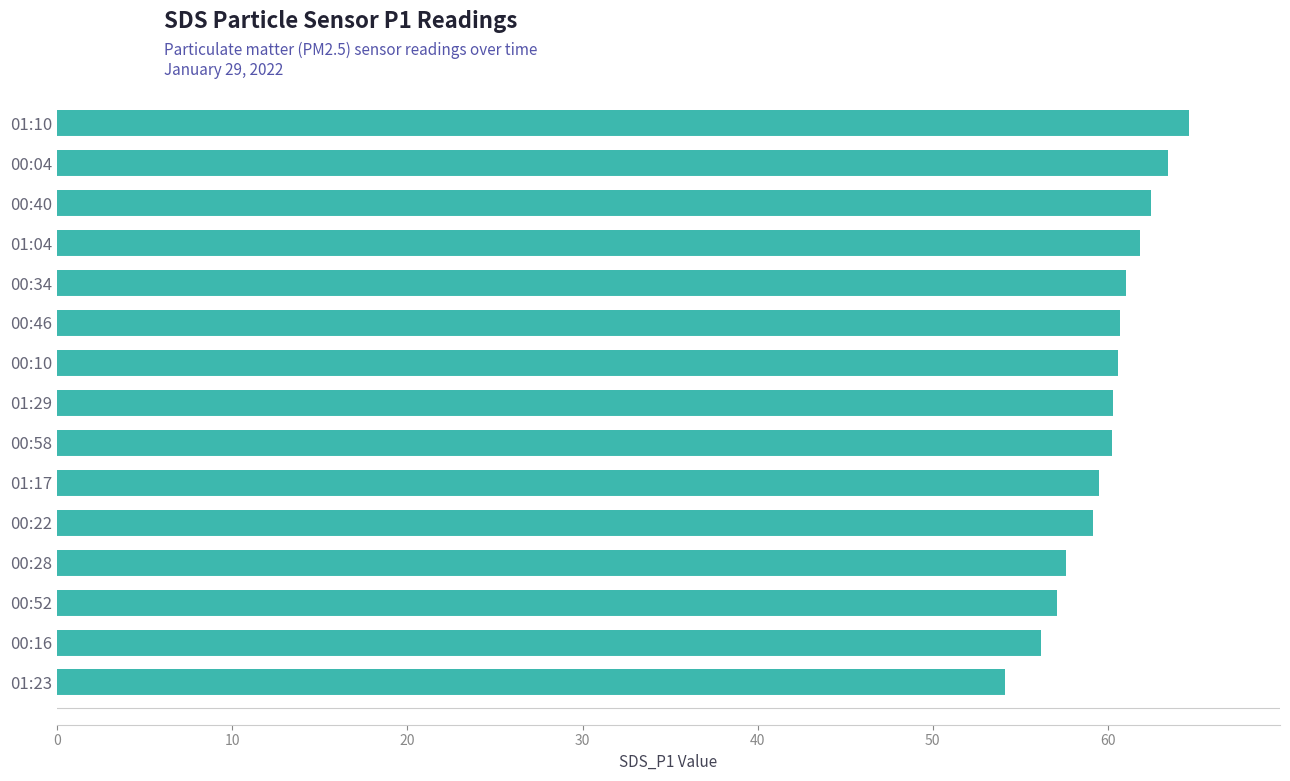

The chart shows a value of 25.1 at 00:52. True or false?

False